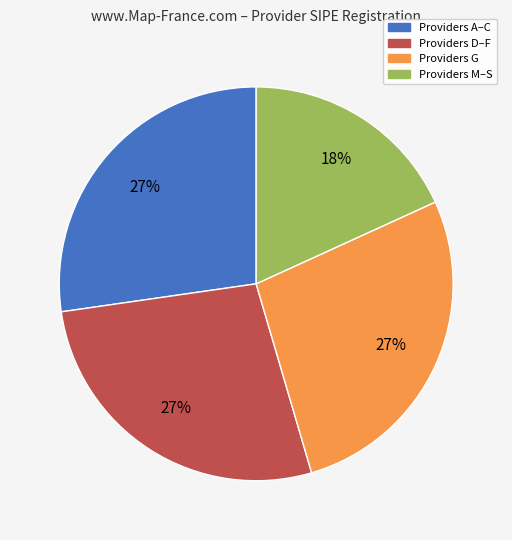

Is there a majority slice in this chart?

No